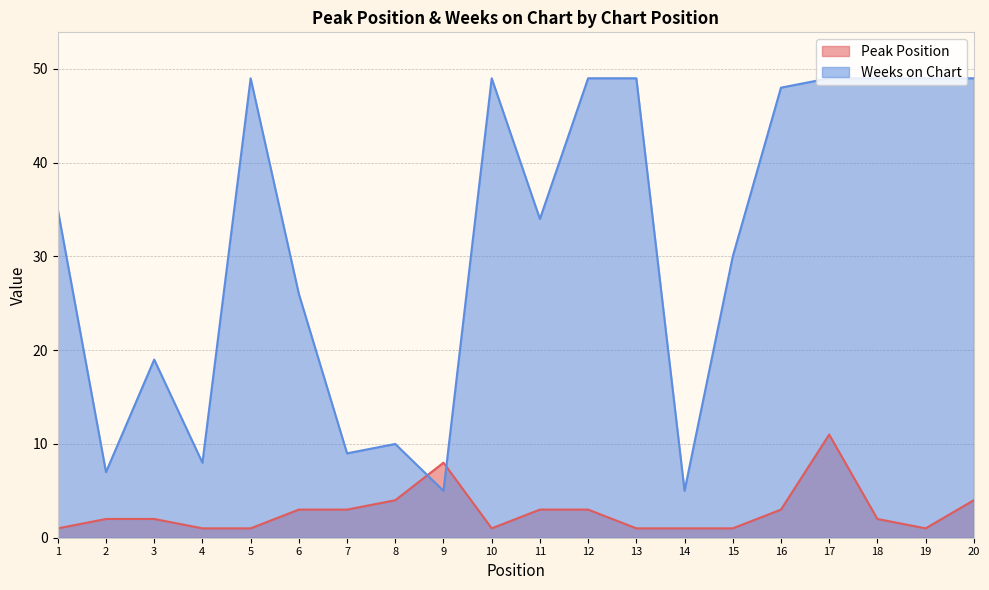

Reading left to right, transcribe all the data shown in this chart.

Peak Position: 1=1	2=2	3=2	4=1	5=1	6=3	7=3	8=4	9=8	10=1	11=3	12=3	13=1	14=1	15=1	16=3	17=11	18=2	19=1	20=4
Weeks on Chart: 1=35	2=7	3=19	4=8	5=49	6=26	7=9	8=10	9=5	10=49	11=34	12=49	13=49	14=5	15=30	16=48	17=49	18=49	19=49	20=49